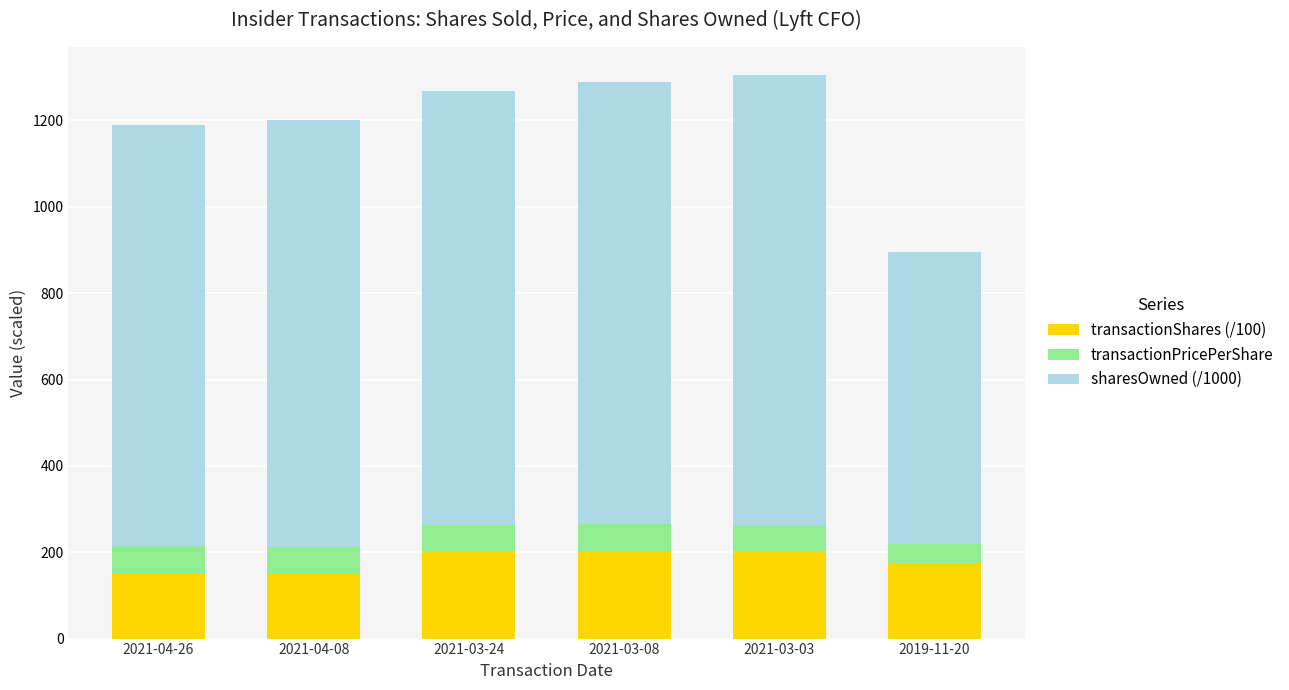

What is the difference between the second highest and second lowest values in the transactionShares (/100) series?

50.0